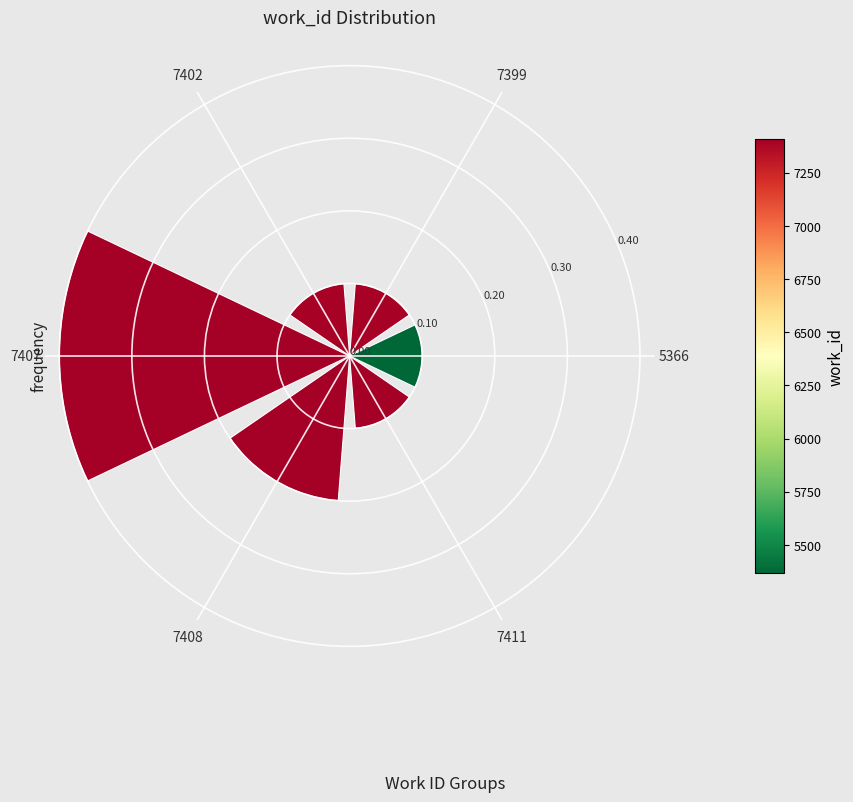

What is the difference between the values at 7411 and 7407?

0.3